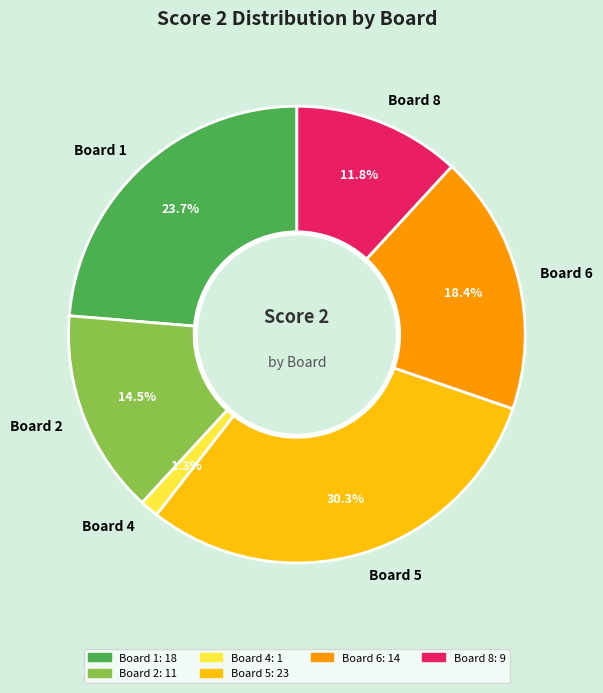

To the nearest percent, what is the difference between the largest and smallest slice percentages?

29%